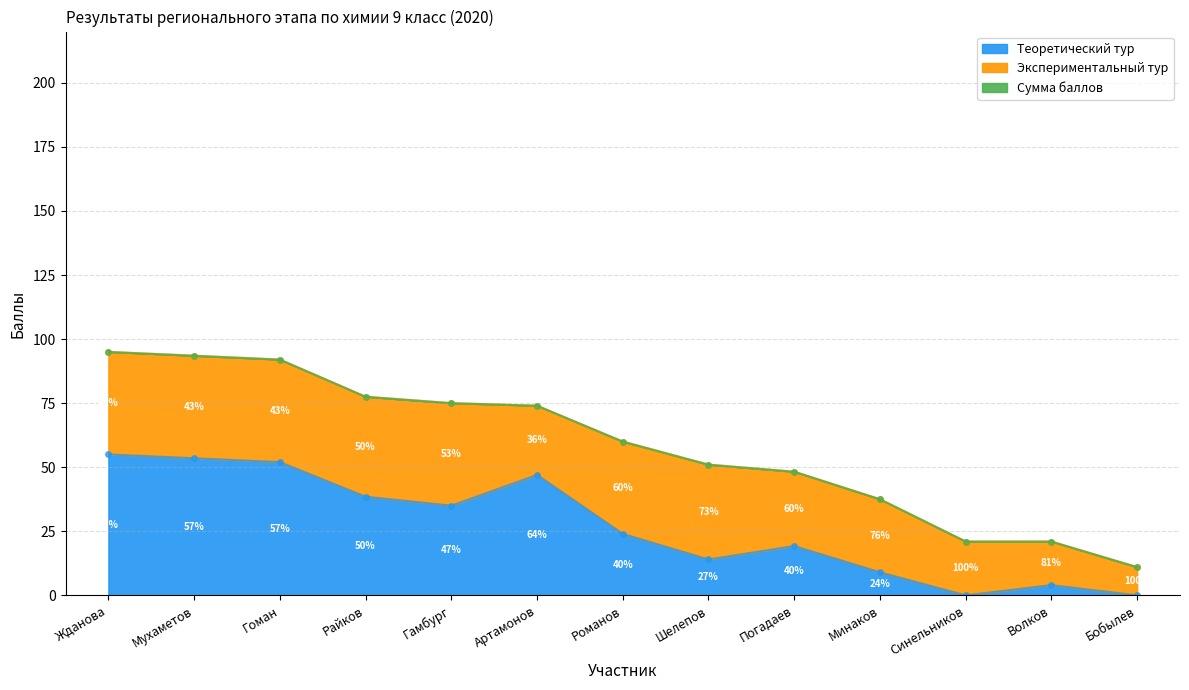

What is the difference between the Сумма баллов values at Мухаметов and Гоман?

1.5